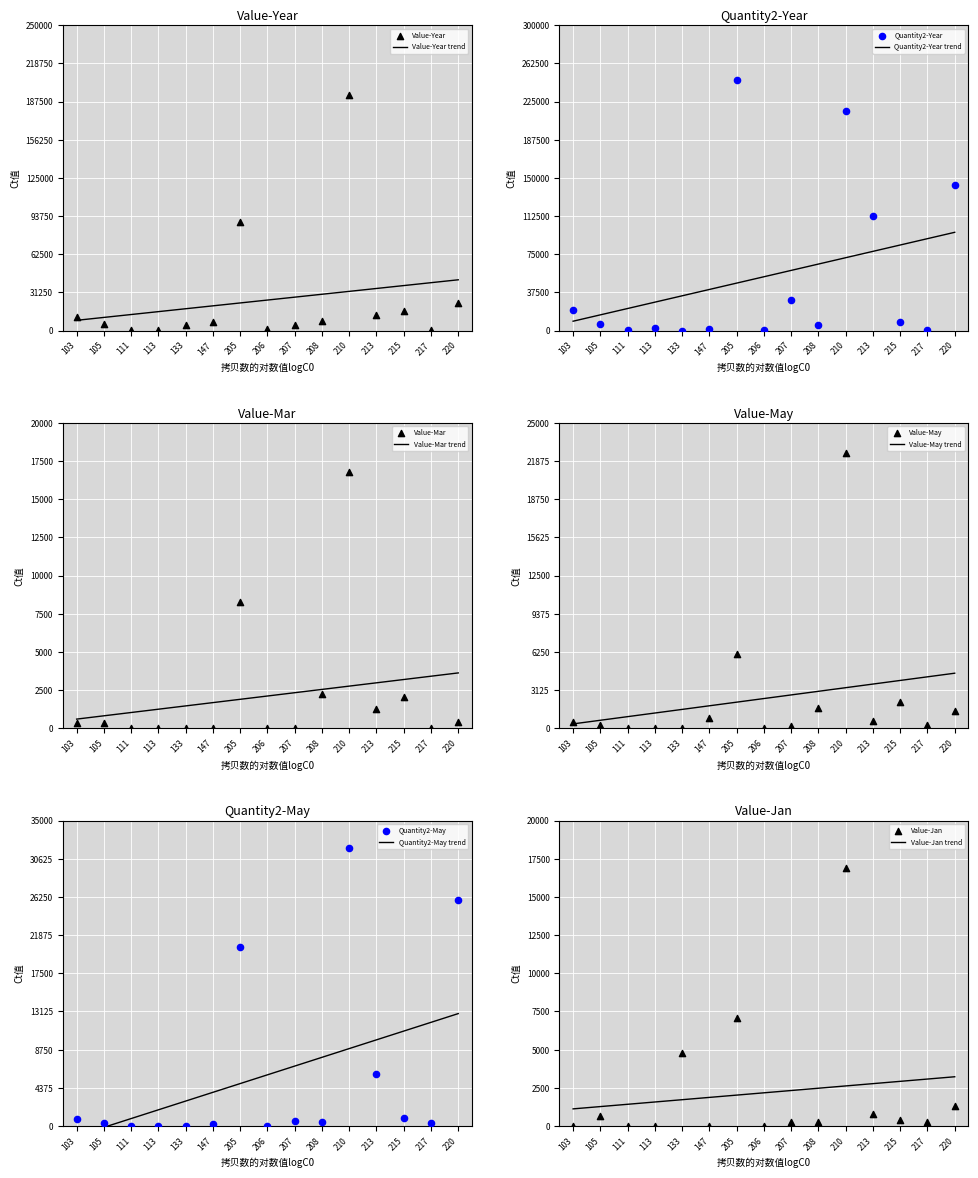

At how many categories does at least one series exceed 165868?

2